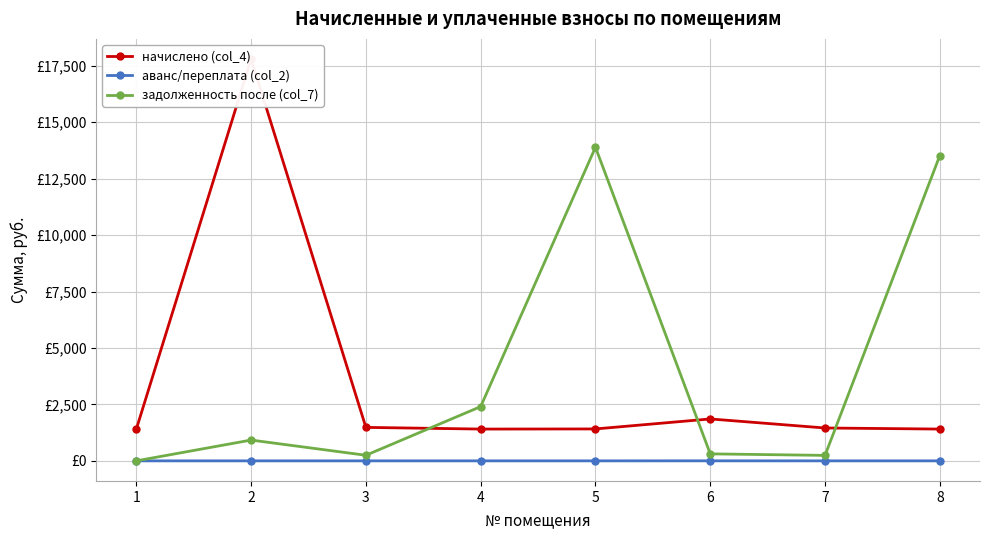

Where is начислено (col_4) nearest to the value 9602?

6